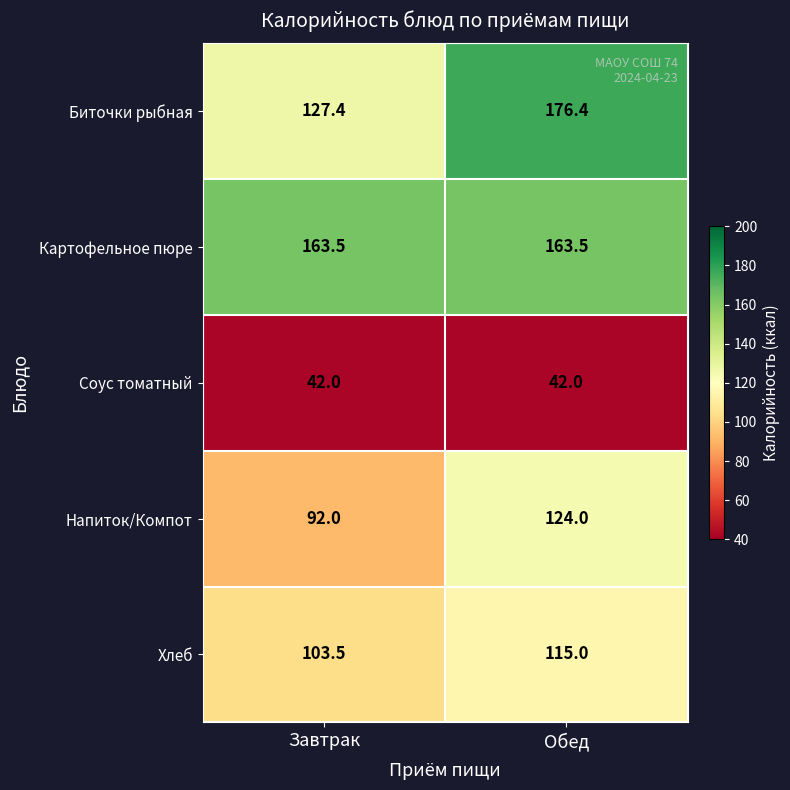

The value of Картофельное пюре at Обед is 64.0. True or false?

False